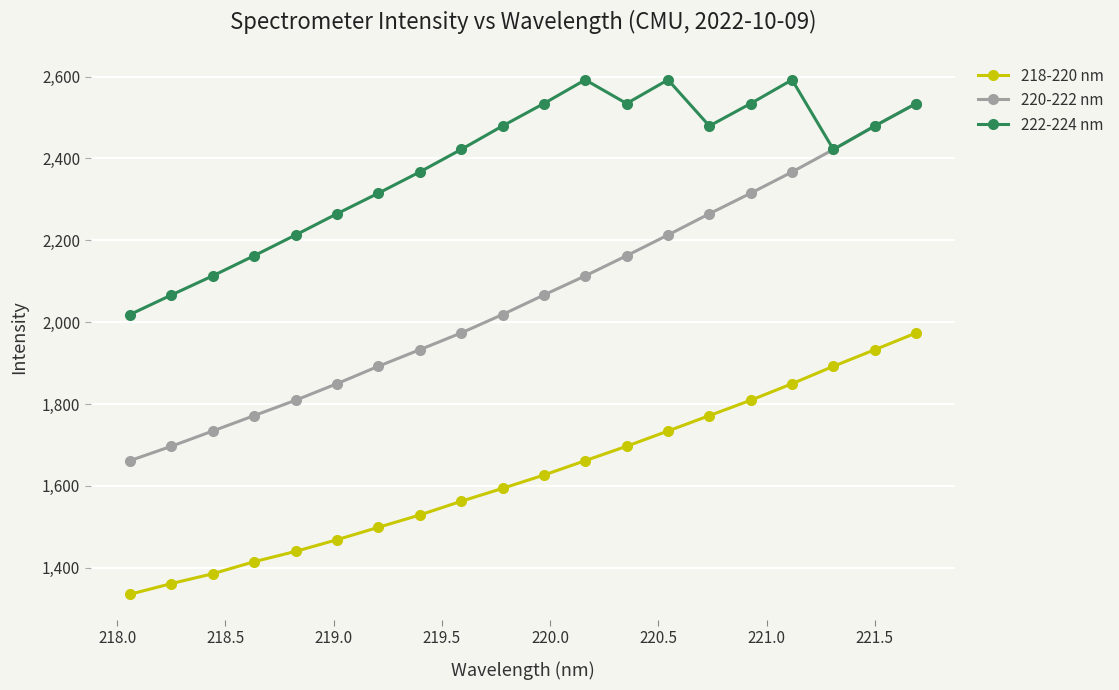

Which series has the largest total across all categories?

222-224 nm